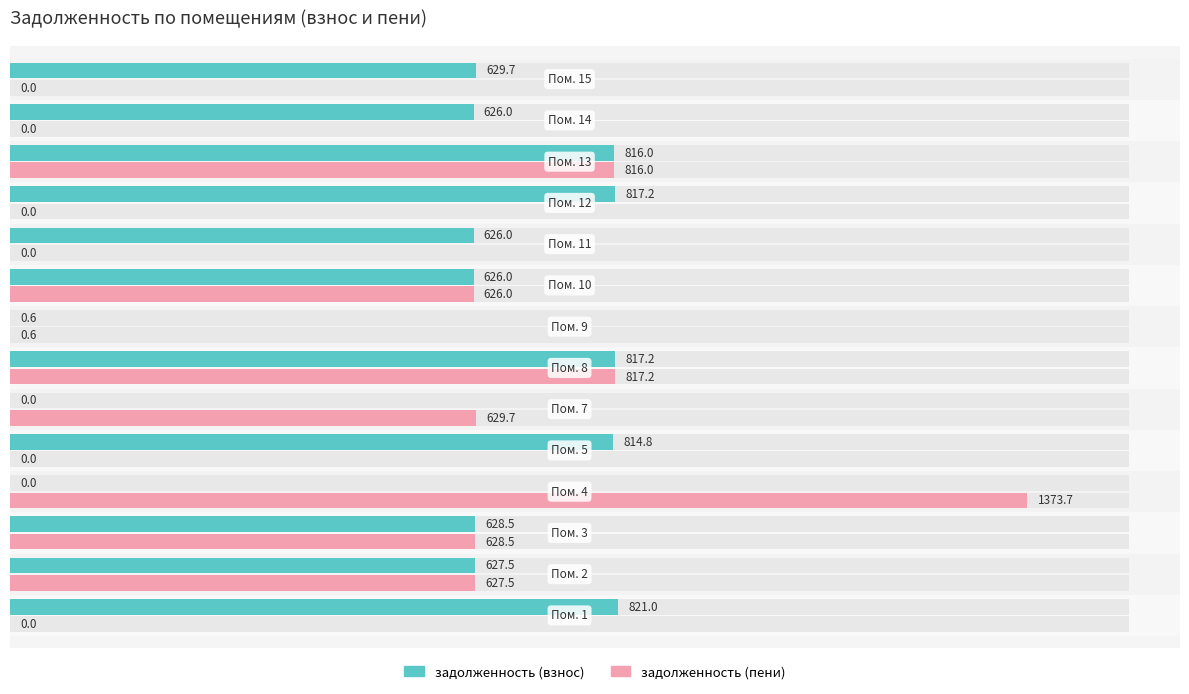

The задолженность (взнос) series shows 839.1 at 12. True or false?

False